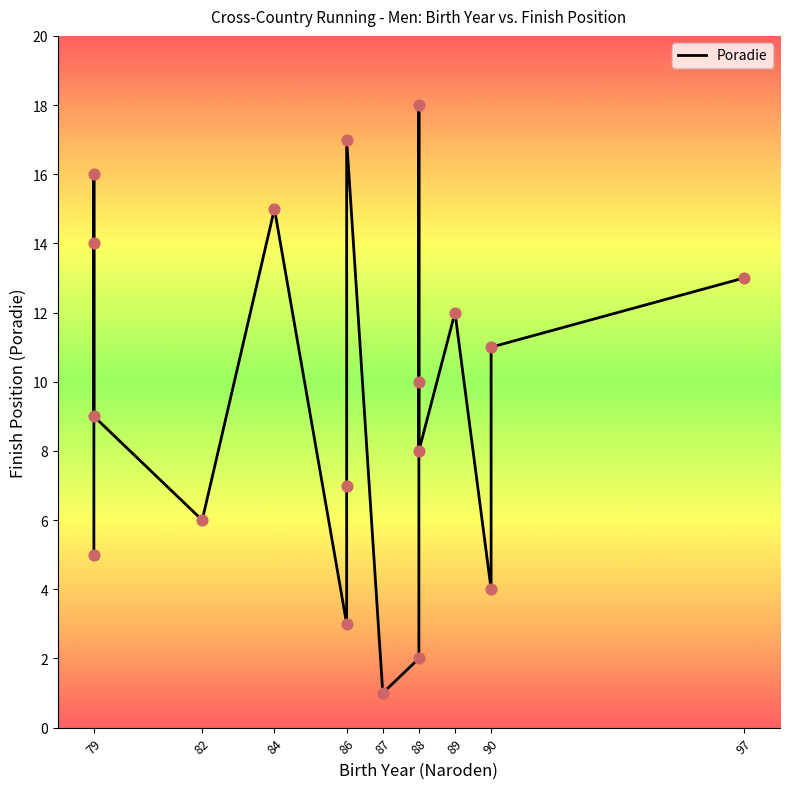

What is the ratio of the value at 84 to the value at 79?

3.0